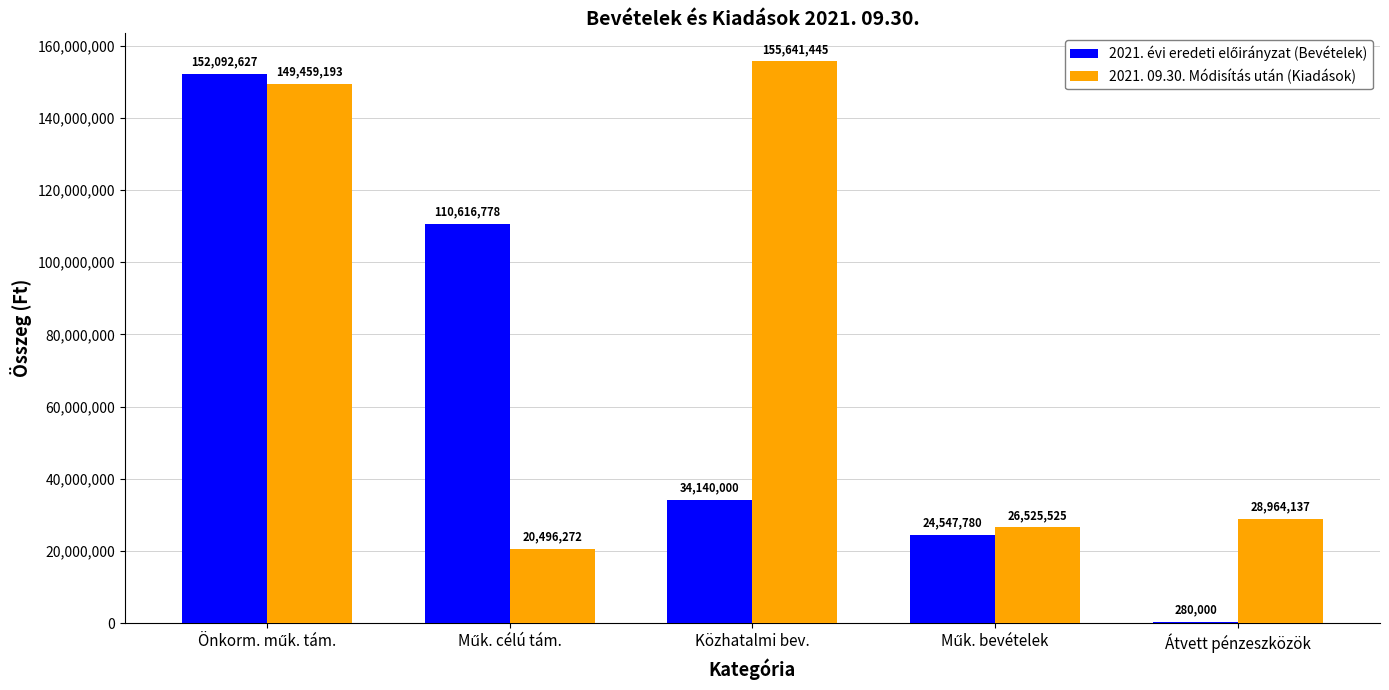

Which category has the highest value across all series?

Közhatalmi bev.